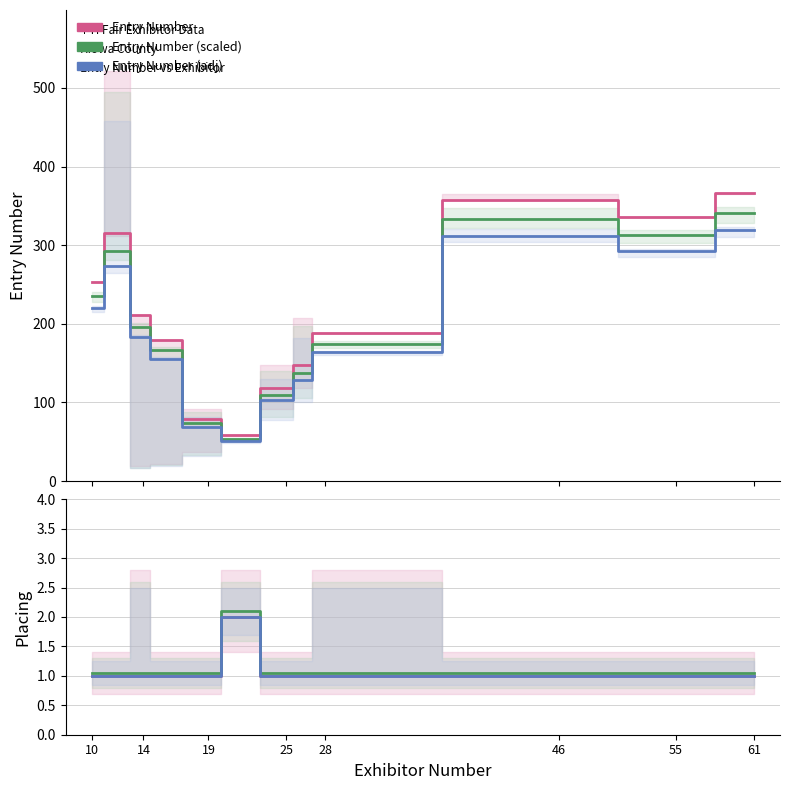

The value of Placing at 46 is 3.0. True or false?

False